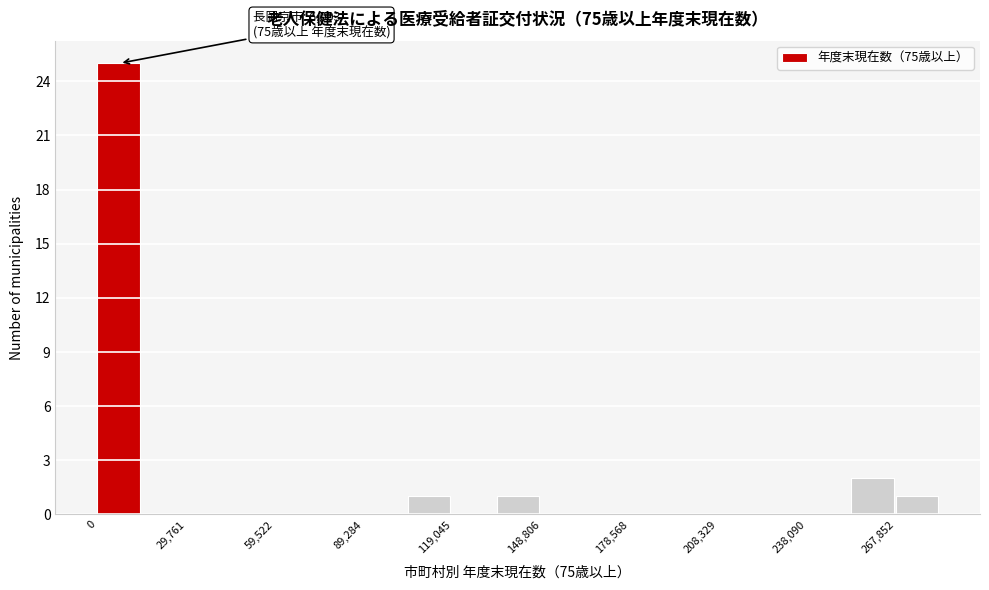

Read against the x-axis, roughly where is the centre of the tallest bar?

5000